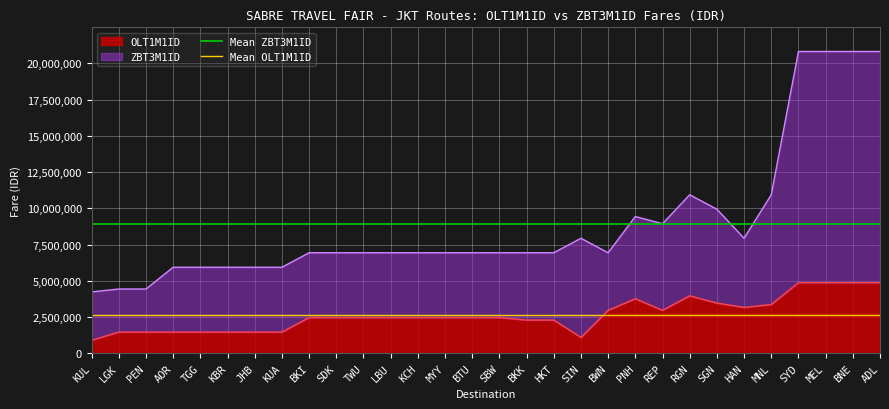

The value of OLT1M1ID at ADL is 6677260. True or false?

False